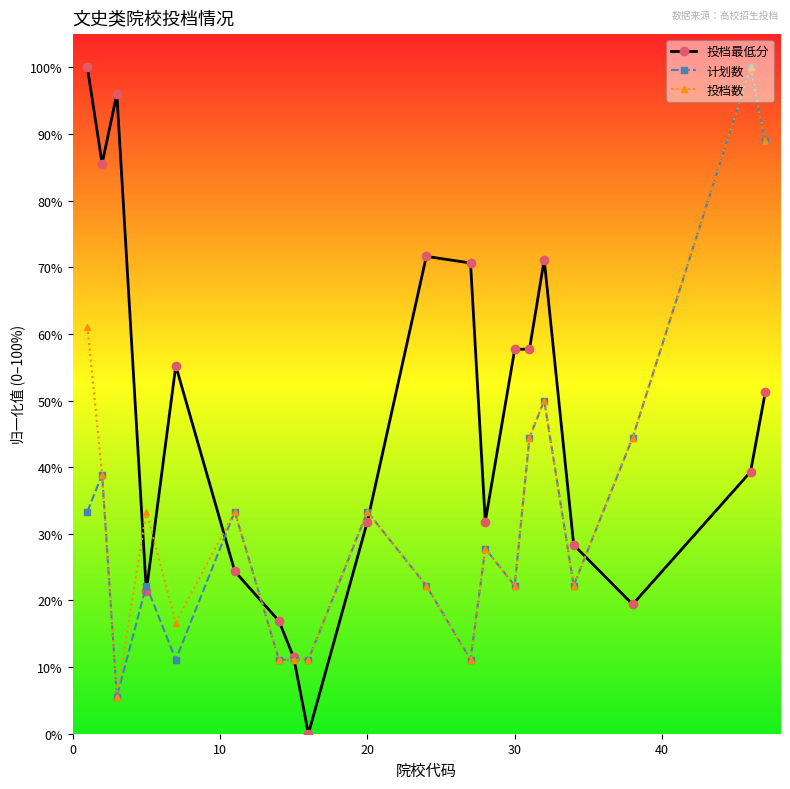

What is the sum of all 计划数 values?

644.4